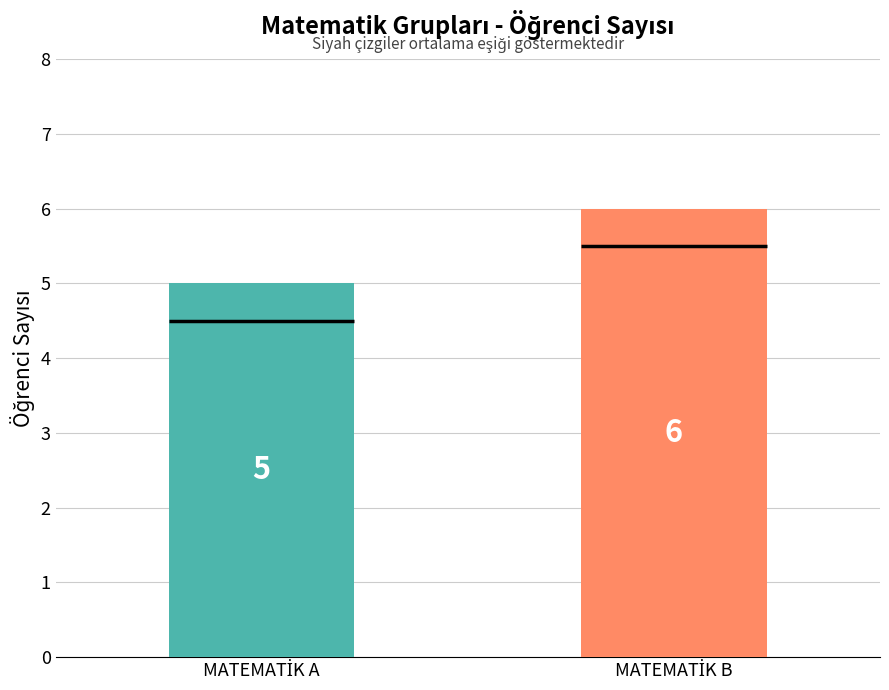

The chart shows a value of 7 at MATEMATİK A. True or false?

False